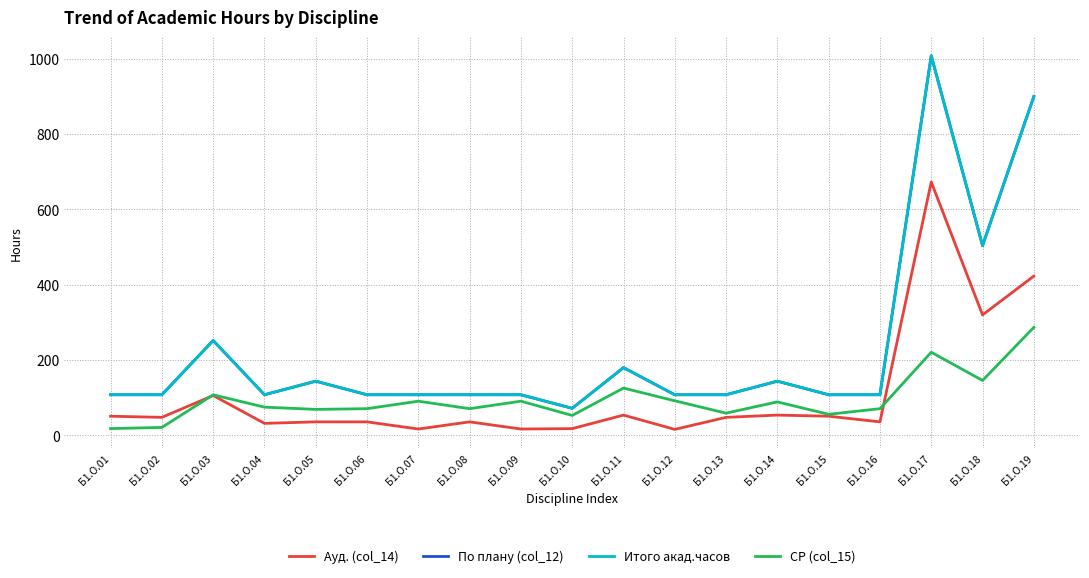

At which label does СР (col_15) reach its minimum?

Б1.О.01